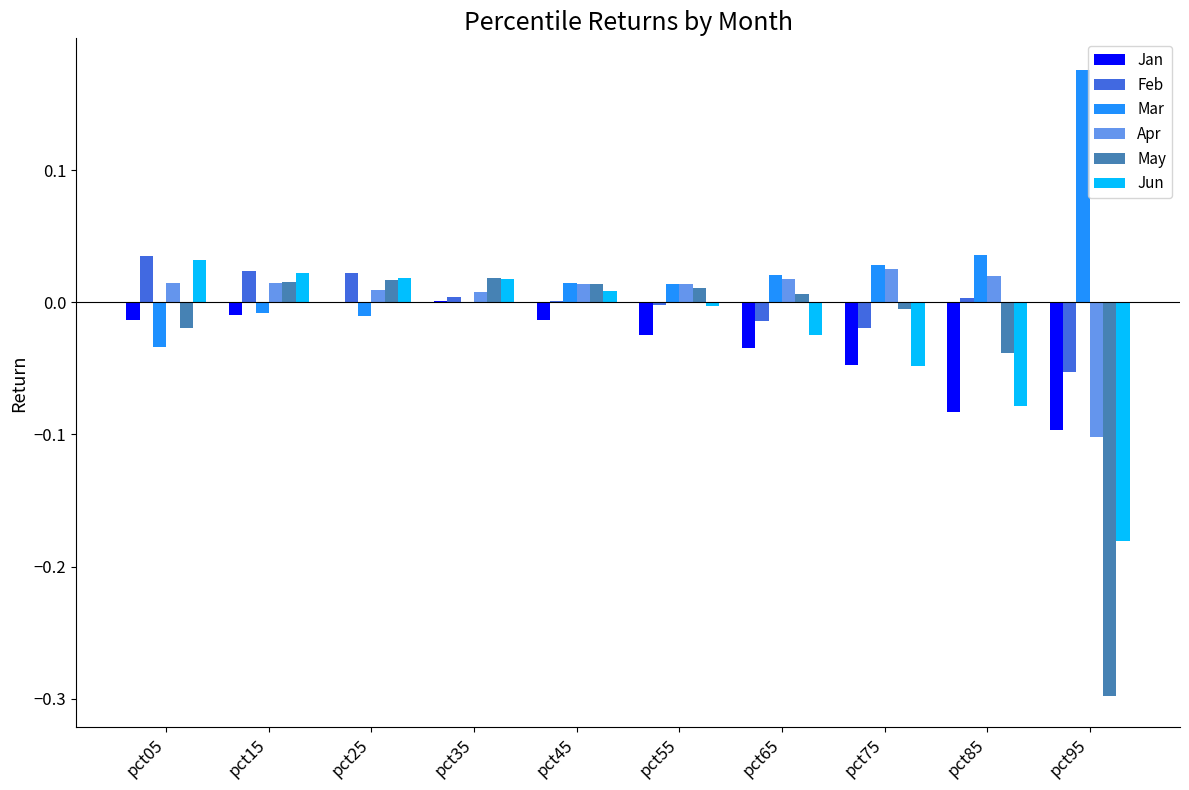

True or false: Feb has a value of -0.0 at pct55.

True